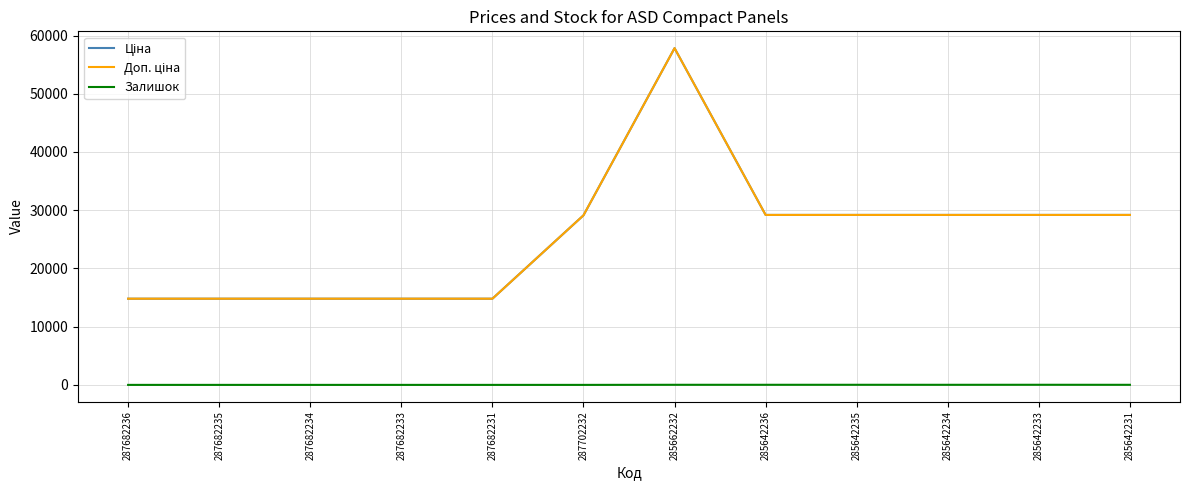

What is the sum of all Залишок values?

95.0